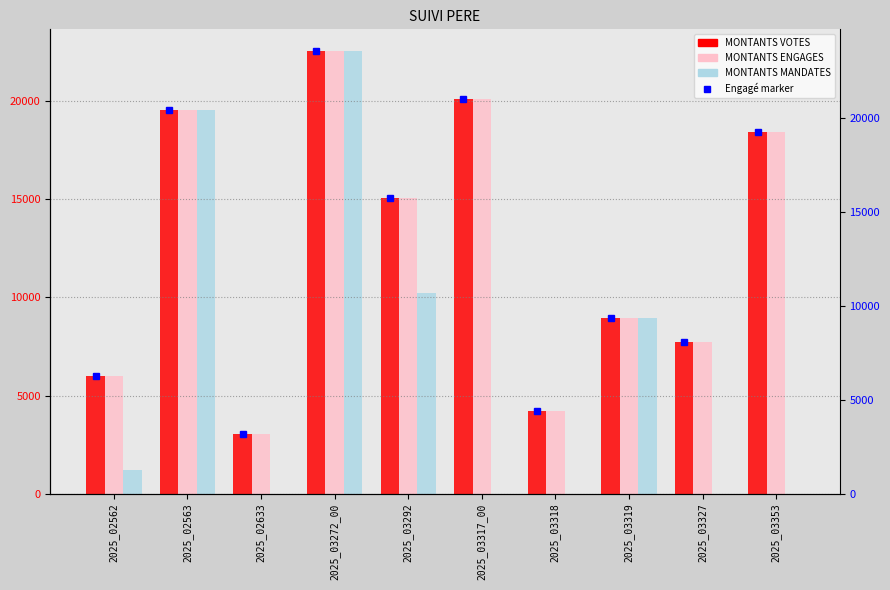

Reading left to right, what are all the values shown in this chart?

MONTANTS VOTES: 5984.0	19499.0	3036.0	22500.0	15058.0	20097.0	4235.0	8922.0	7715.0	18387.0
MONTANTS ENGAGES: 5984.0	19499.0	3036.0	22500.0	15058.0	20097.0	4235.0	8922.0	7715.0	18387.0
MONTANTS MANDATES: 1196.8	19499.0	0.0	22500.0	10199.0	0.0	0.0	8922.0	0.0	0.0